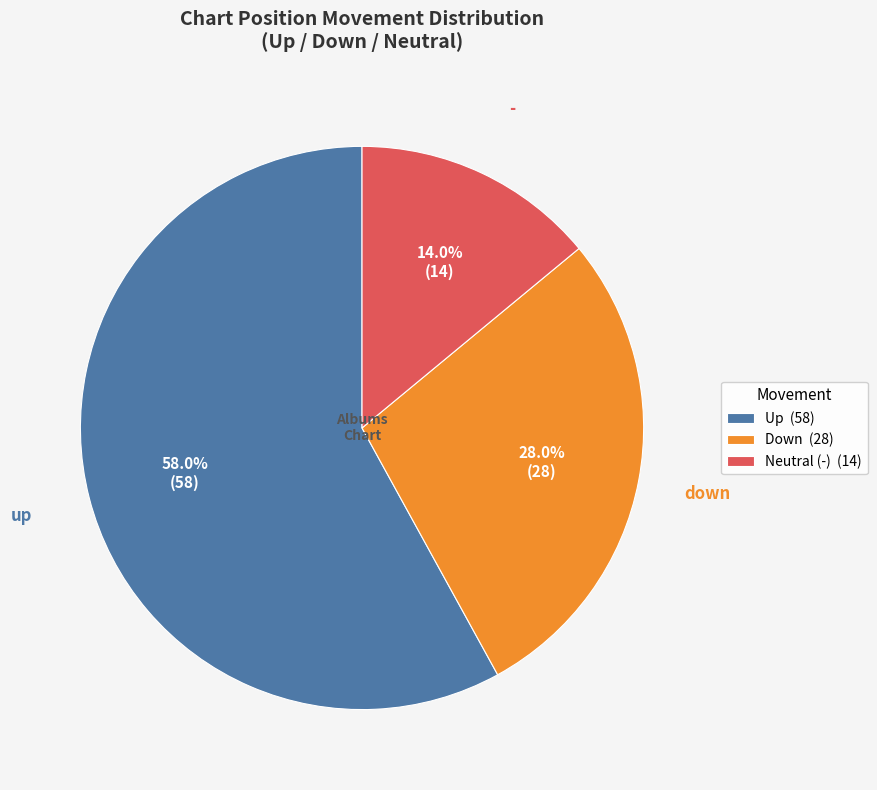

What percentage is NOT represented by Down (28)?

72.0%